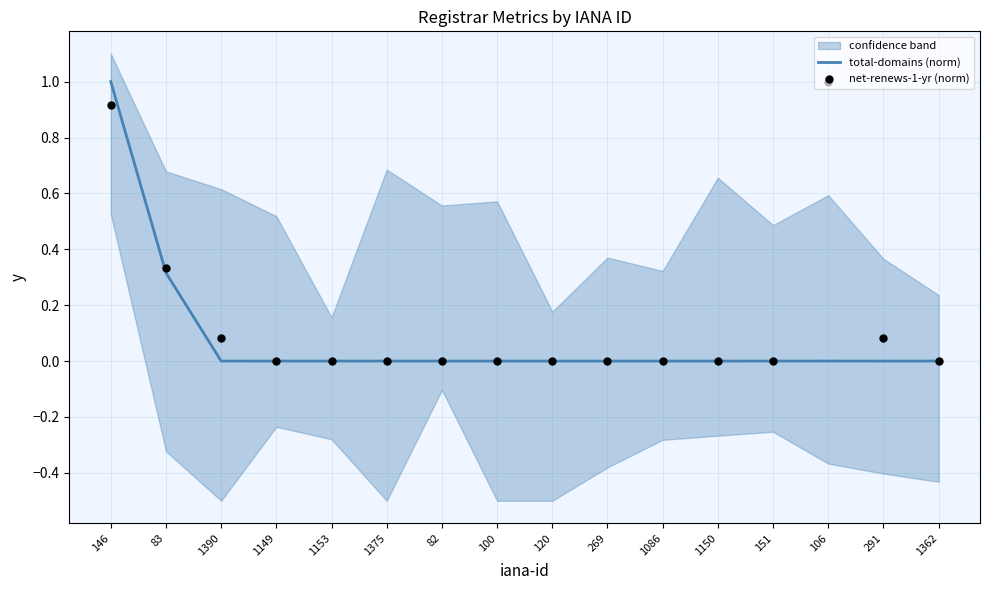

At which category is the sum across all series the highest?

146